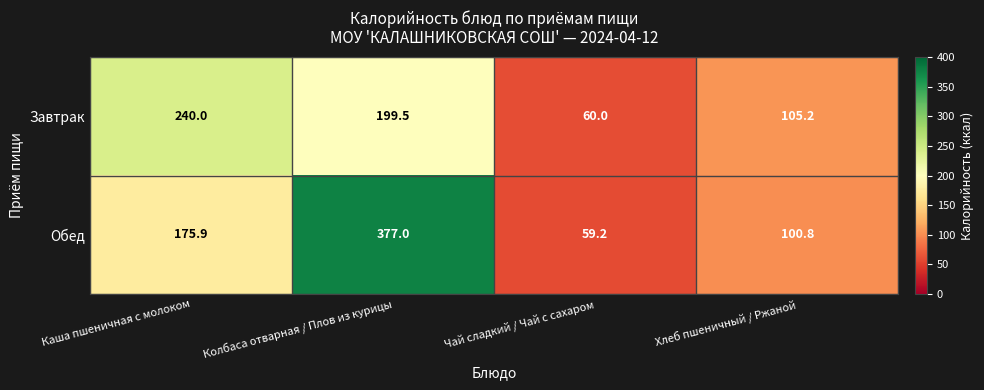

Where does the Обед series first go above 175?

Каша пшеничная с молоком